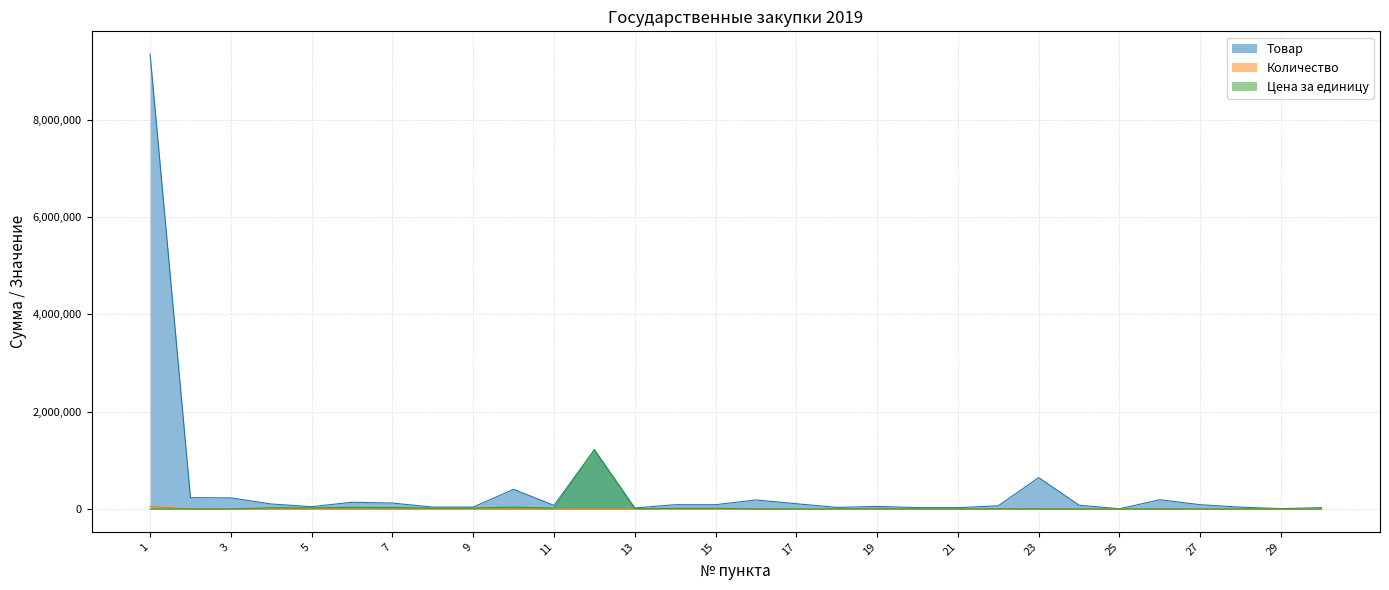

At which category does the chart reach its minimum across all series?

12